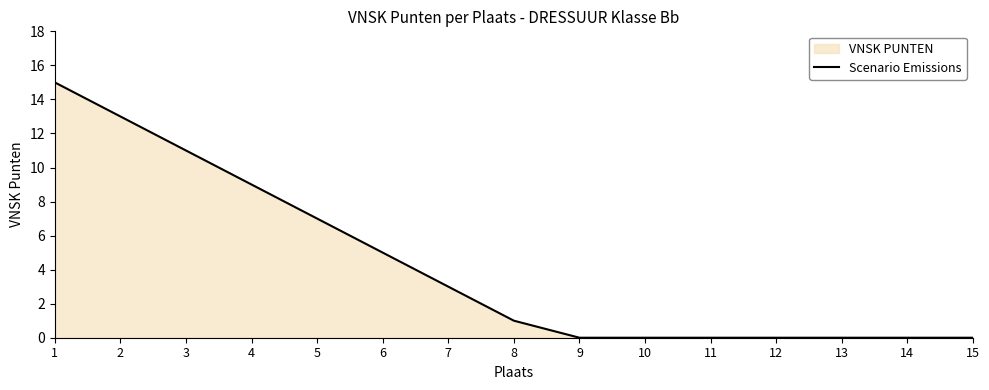

What is the difference between the maximum and minimum values?

15